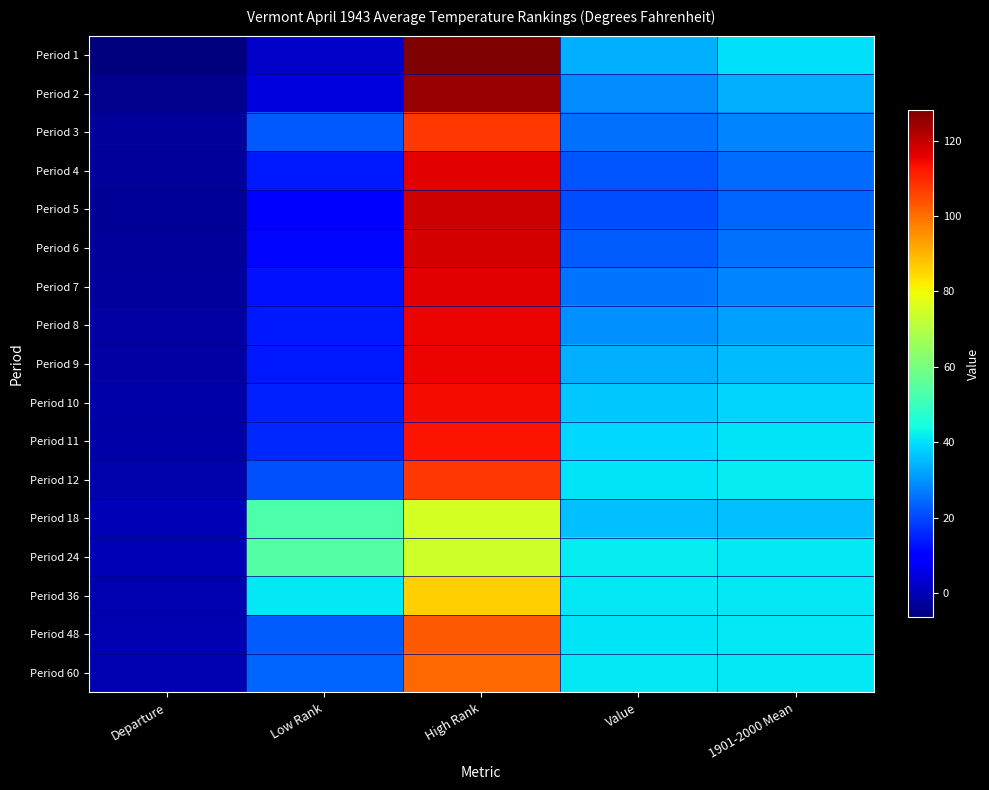

Between Departure and Value, which is larger?

Value